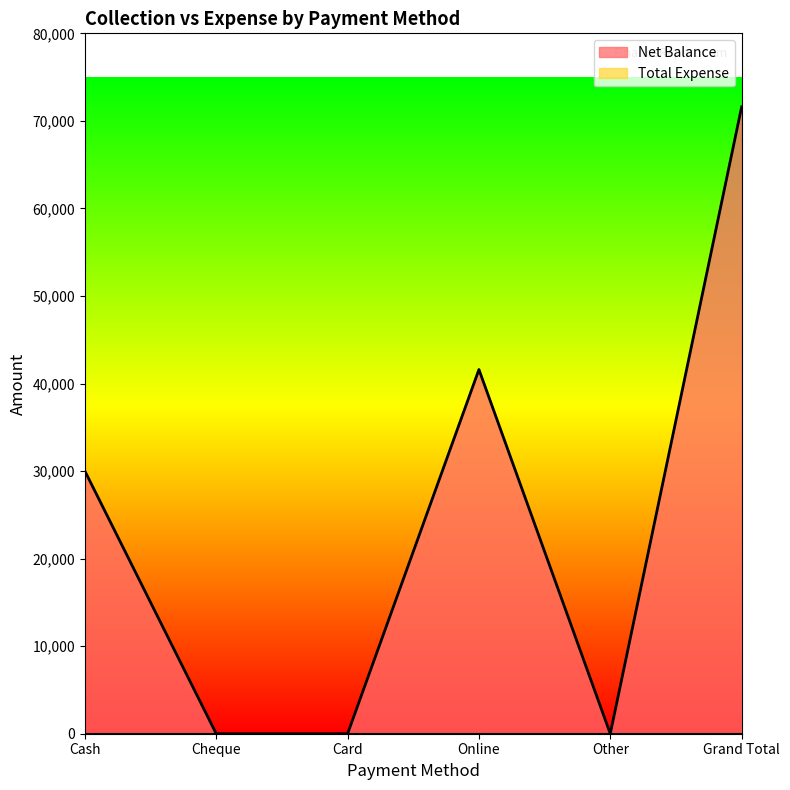

What is the average value?

23867